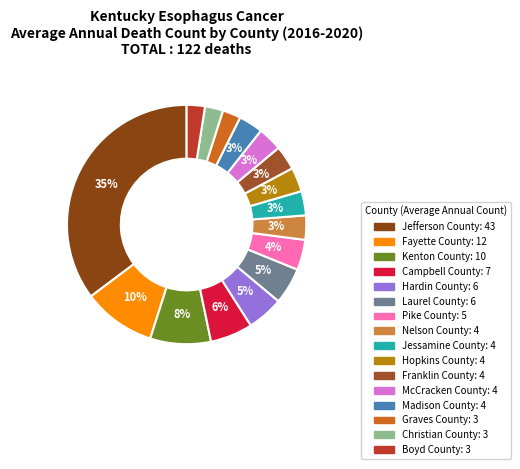

Which slice is the smallest?

Graves County